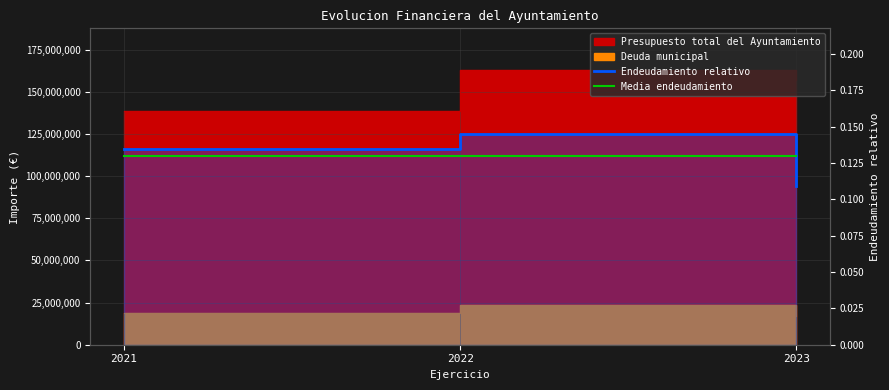

Reading right to left, extract all data points from this chart.

Endeudamiento relativo: 0.1	0.1	0.1
Media endeudamiento: 0.1	0.1	0.1